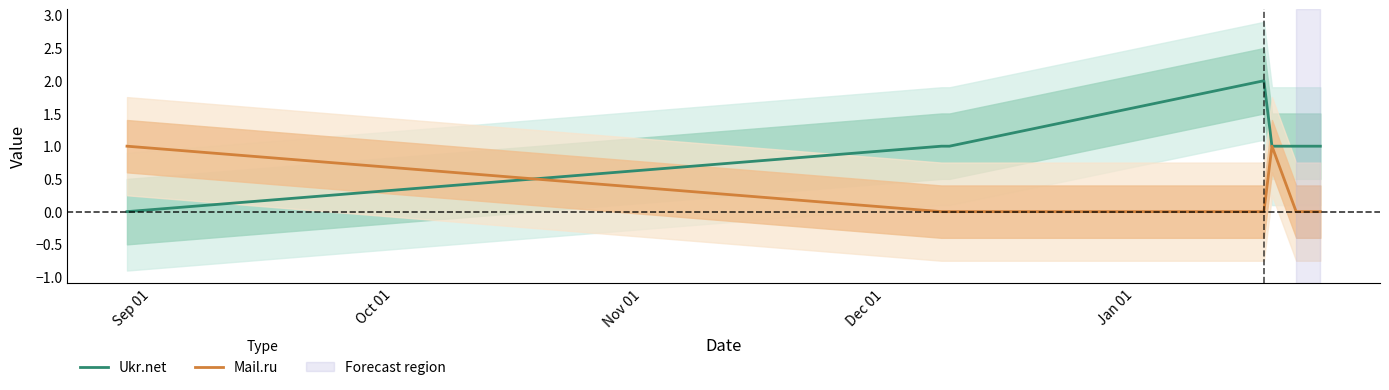

Reading left to right, transcribe all the data shown in this chart.

Ukr.net: 0	1	1	2	1	1	1
Mail.ru: 1	0	0	0	1	0	0